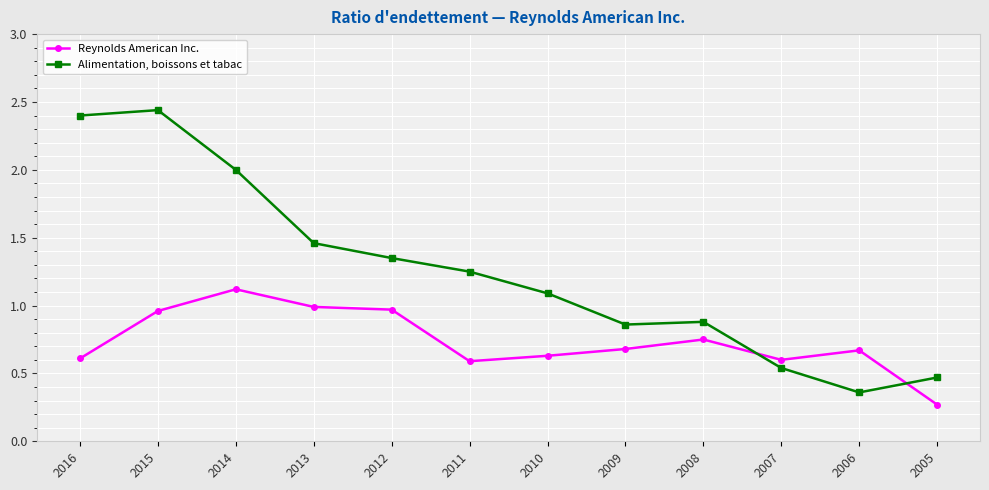

Which series has the largest total across all categories?

Alimentation, boissons et tabac